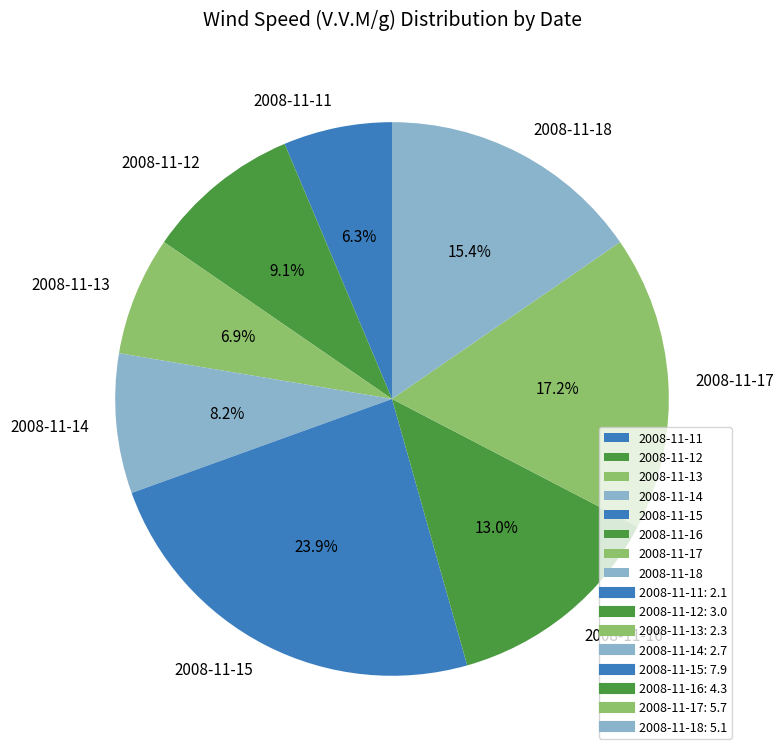

What is the smallest slice in the pie chart?

2008-11-11